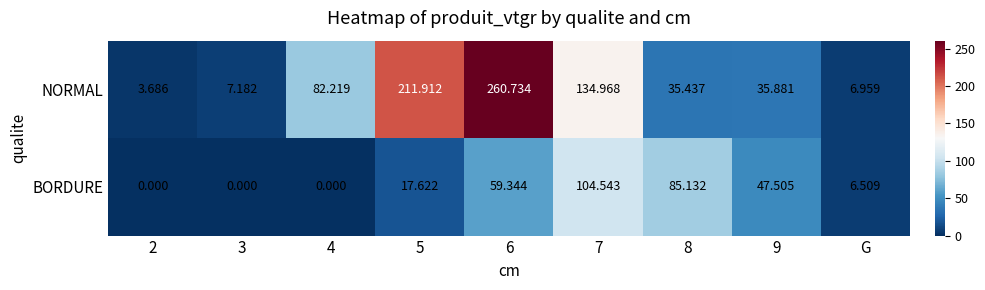

Rank the series at 7 from highest to lowest value.

NORMAL, BORDURE